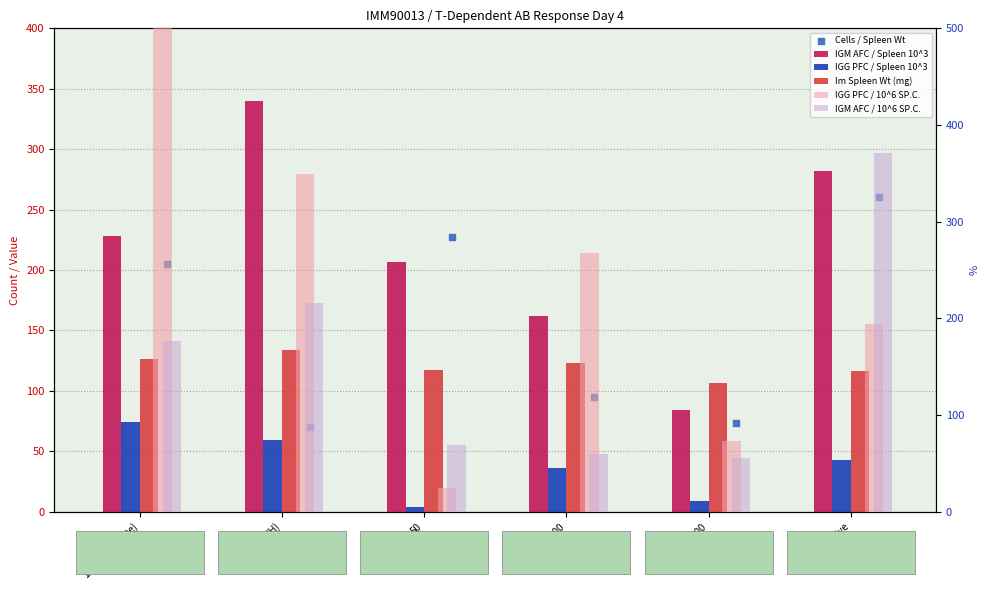

At which category is the sum across all series the highest?

10 (NA Arsenite)